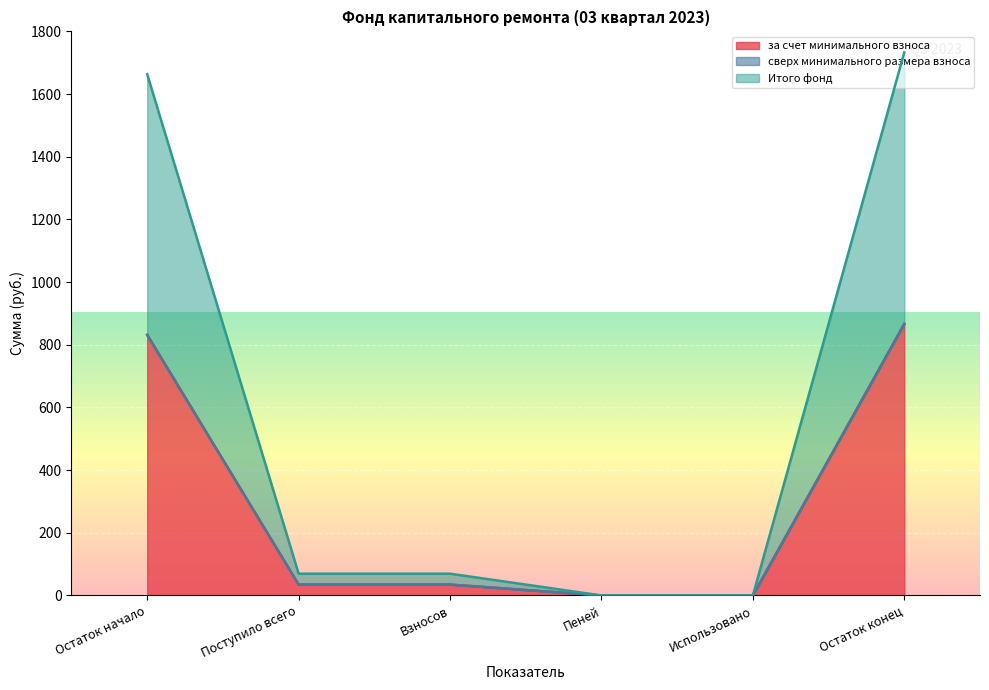

Where is за счет минимального взноса nearest to the value 433?

Поступило всего